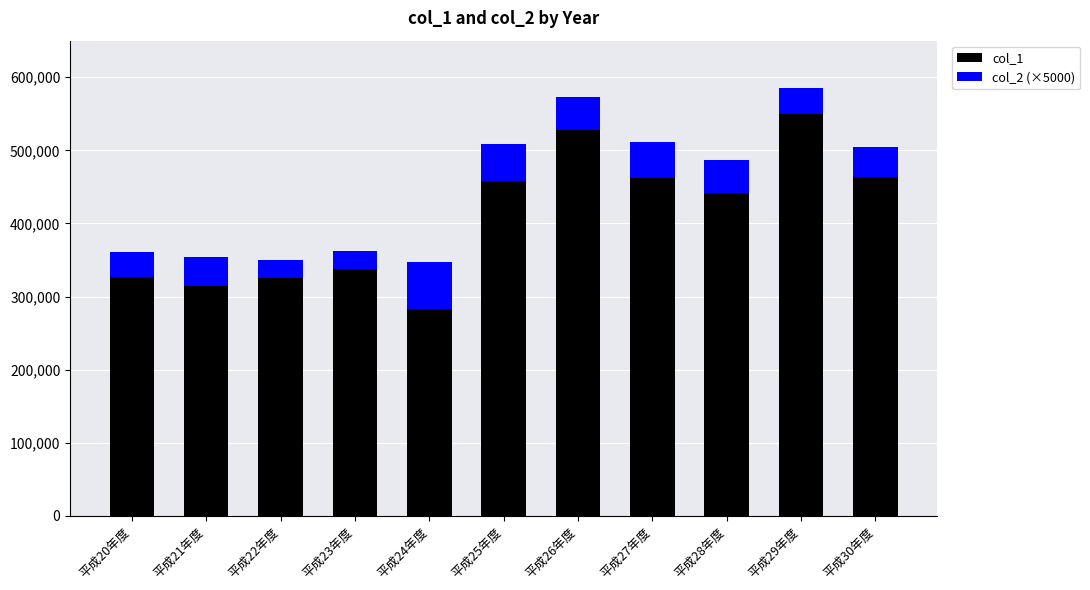

The value of col_1 at 平成27年度 is 313872. True or false?

False